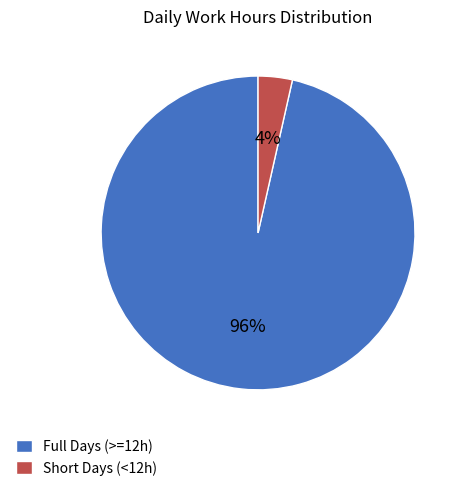

Does any single category account for the majority?

Yes